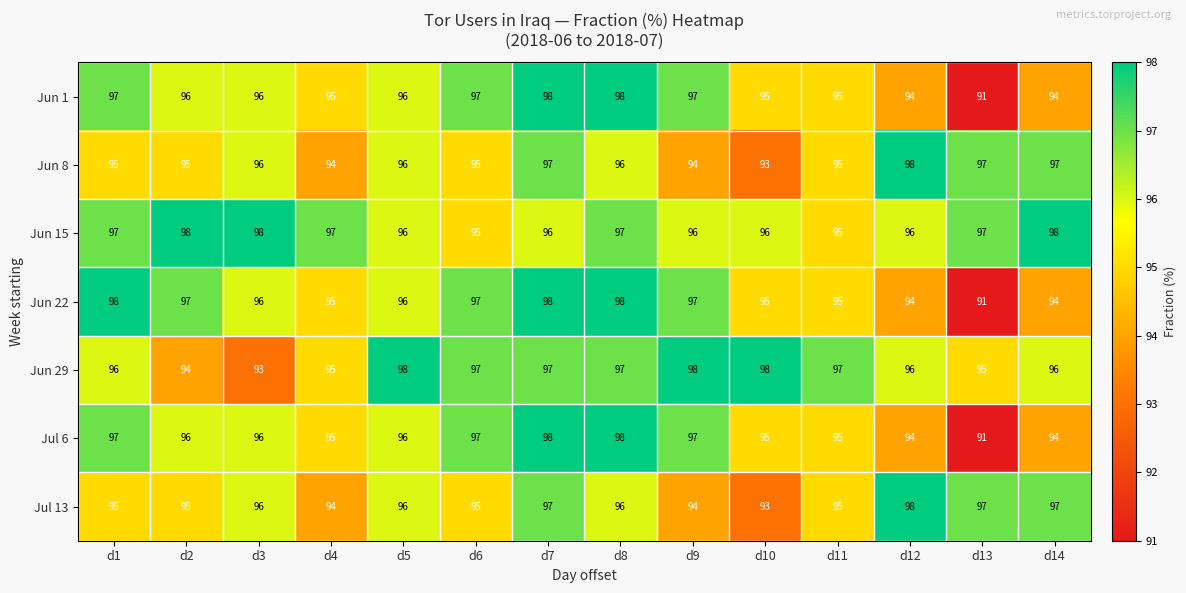

What is the sum of the Jun 29 values at d12 and d7?

193